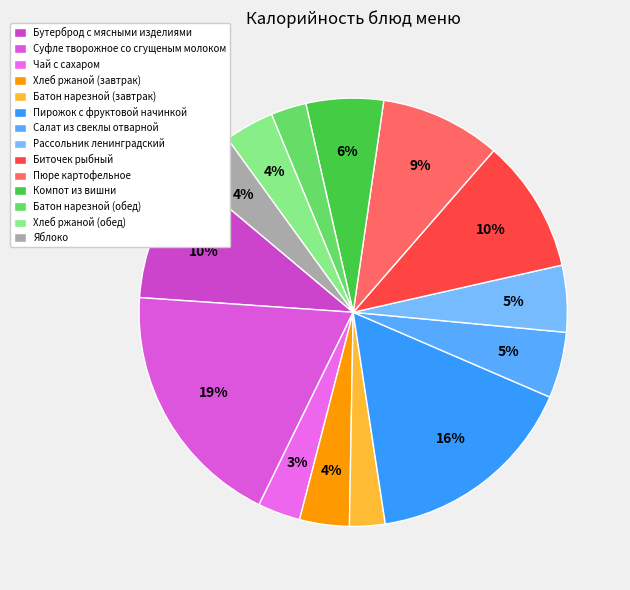

Which category has the biggest portion of the pie?

Суфле творожное со сгущеным молоком